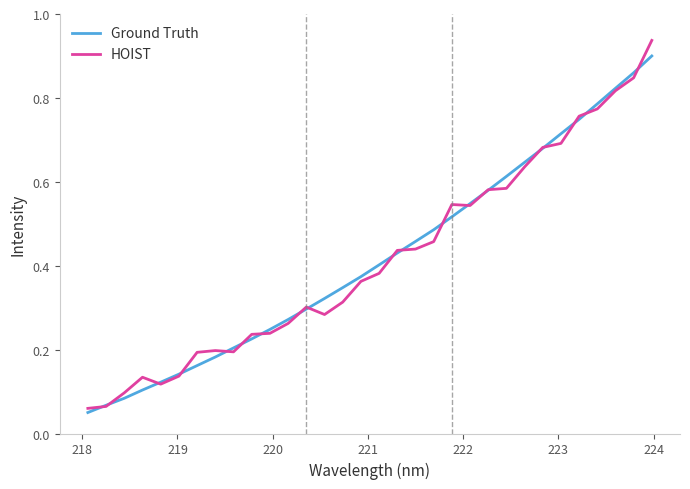

Which series has the largest range (max minus min)?

HOIST